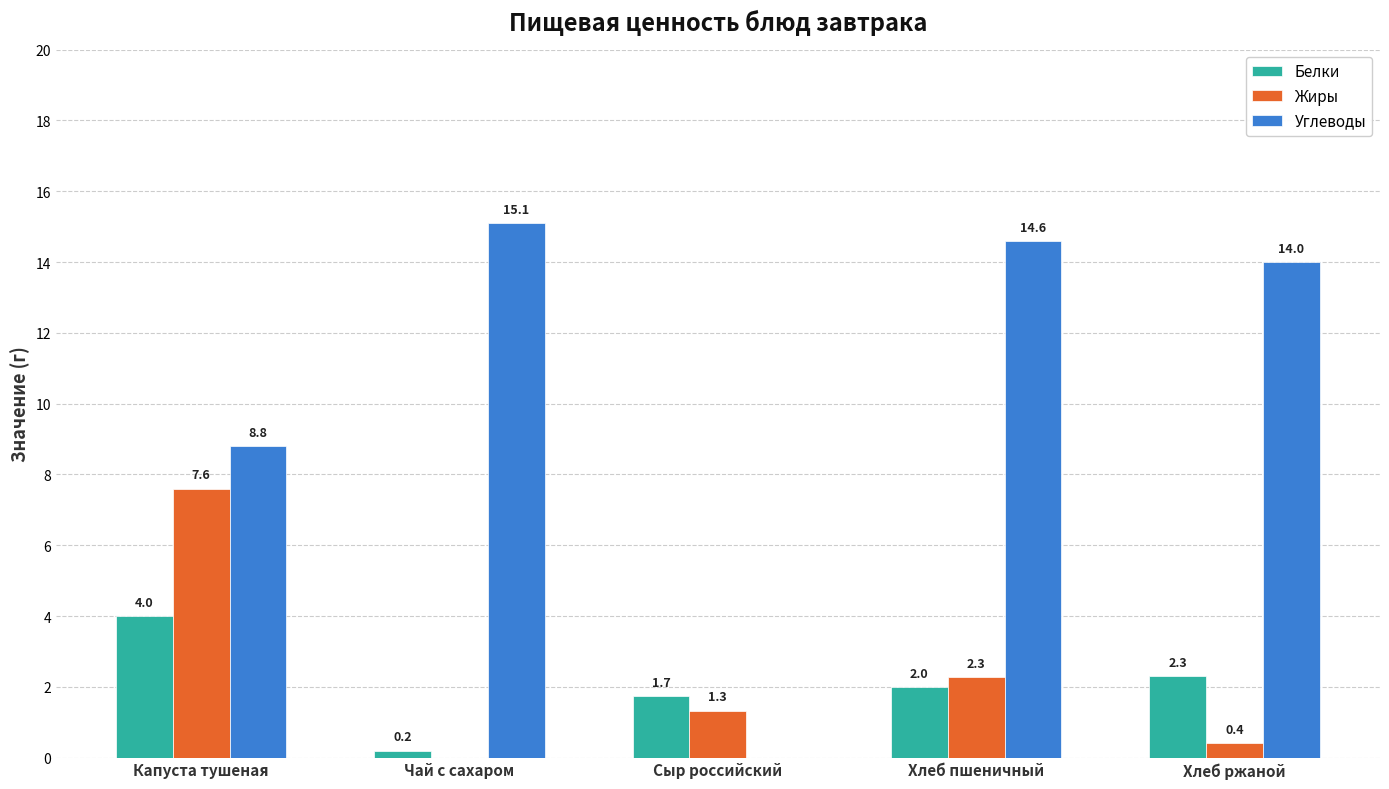

How many data points in Жиры are above 1?

3